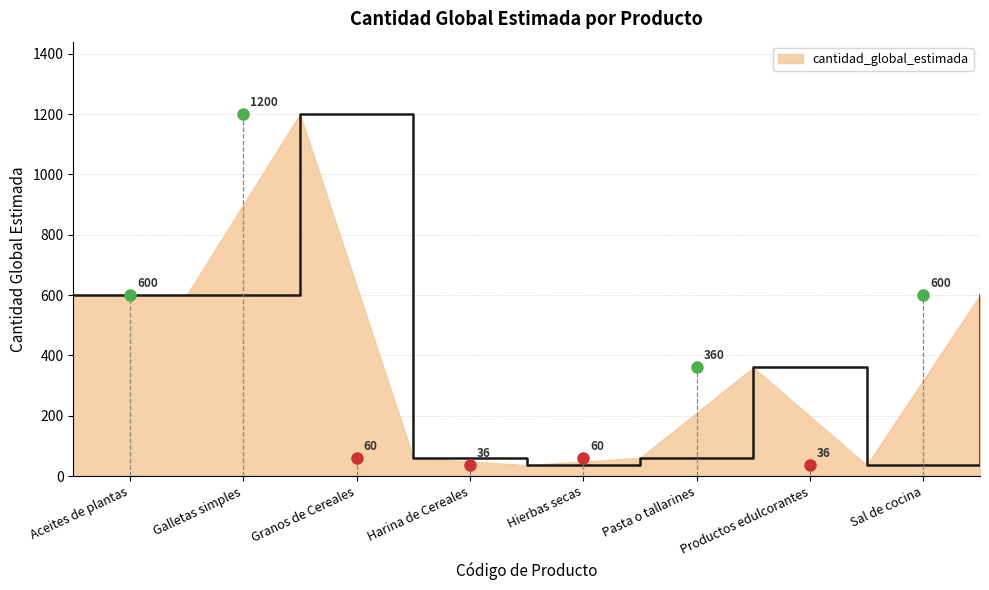

What is the smallest value displayed?

36